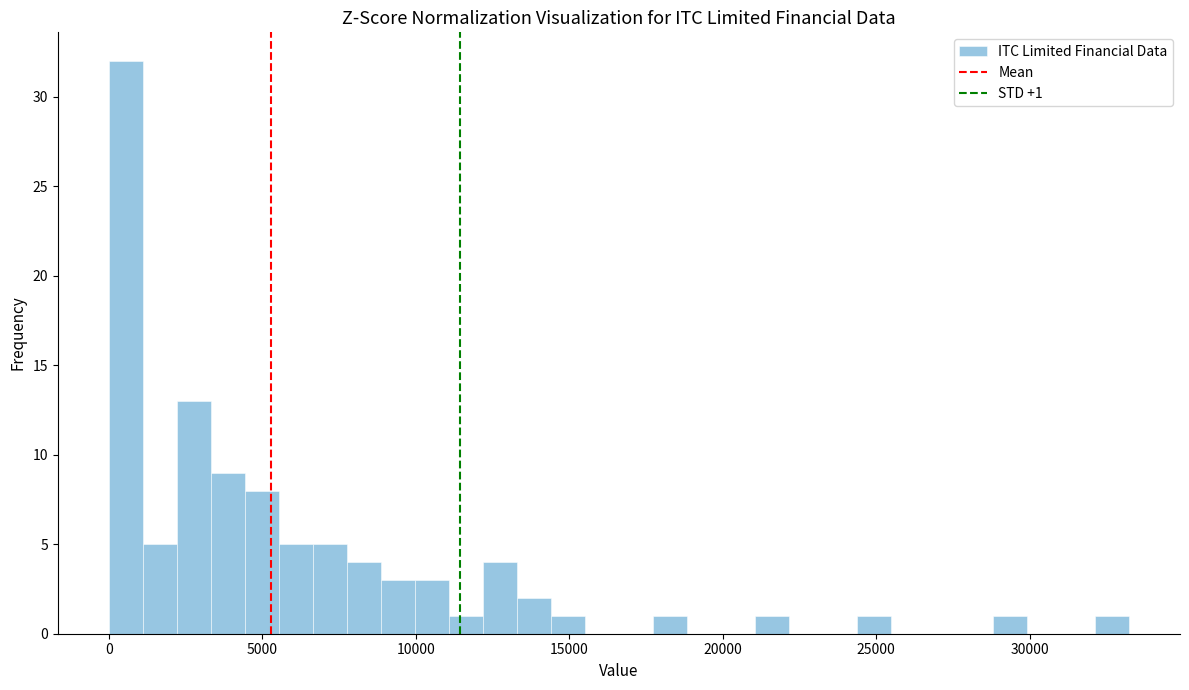

Around what value on the x-axis is the tallest bar? Give the approximate position of its centre, as read against the axis.

500